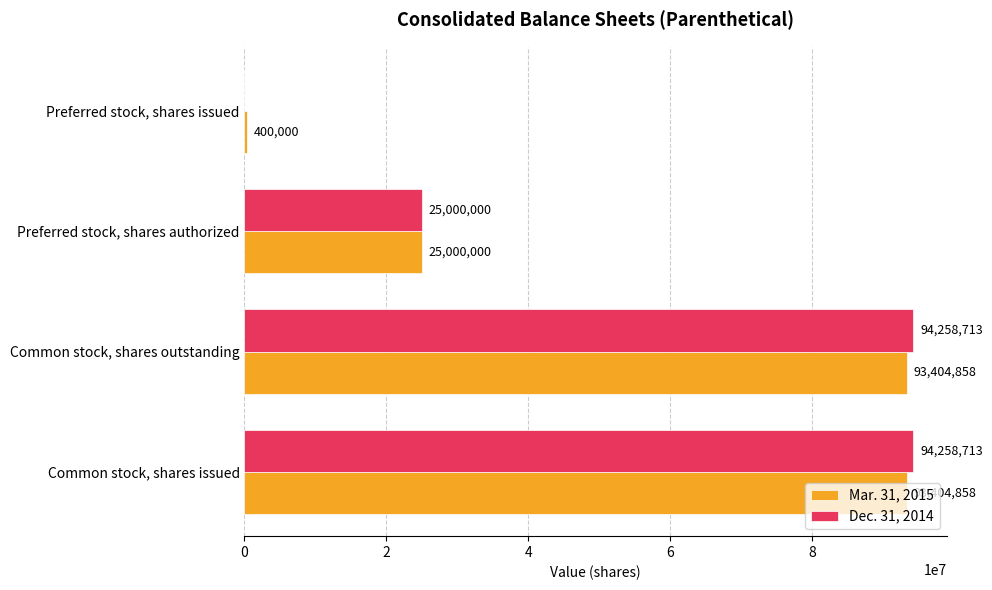

What is the sum of the Mar. 31, 2015 values at Preferred stock, shares authorized and Preferred stock, shares issued?

25400000